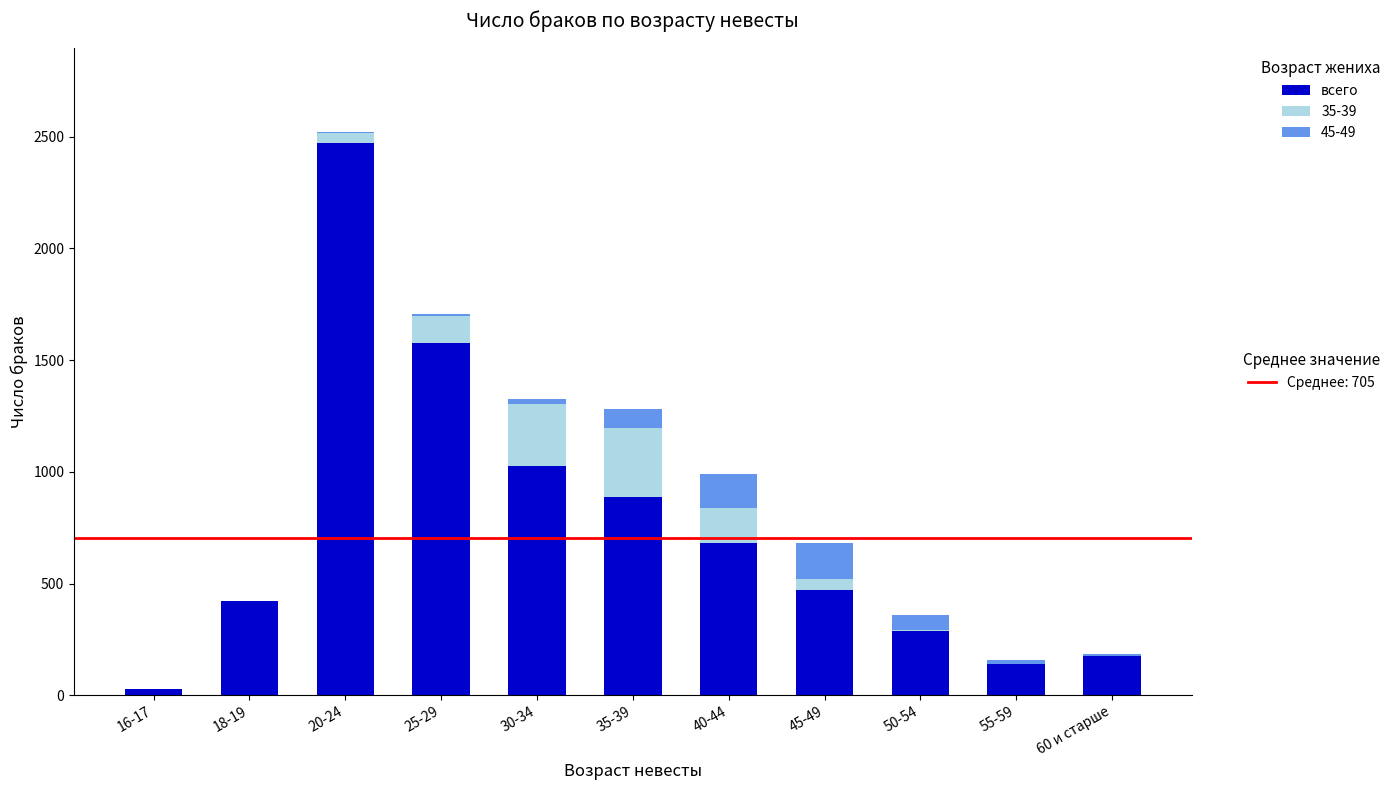

At which category is the sum across all series the highest?

20-24